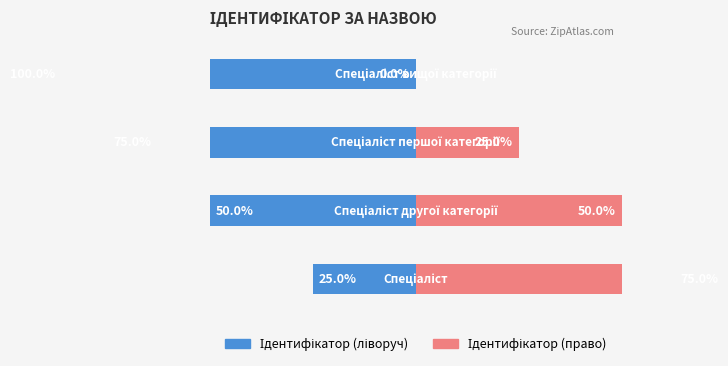

Count the number of data series in this chart.

2